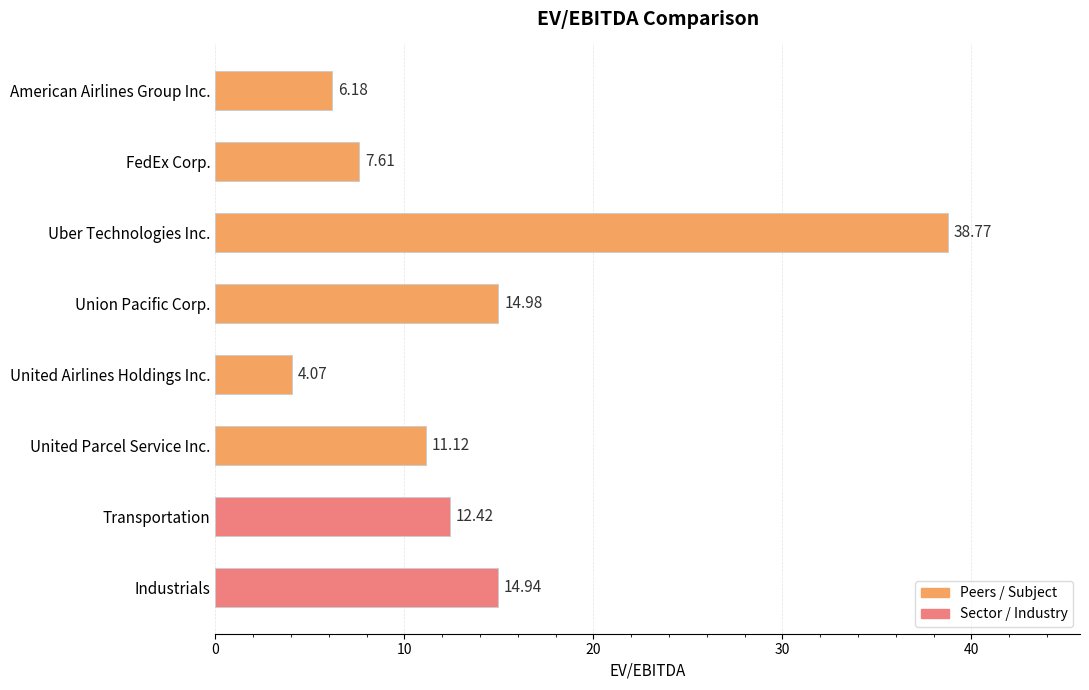

What is the ratio of the value at Uber Technologies Inc. to the value at FedEx Corp.?

5.1